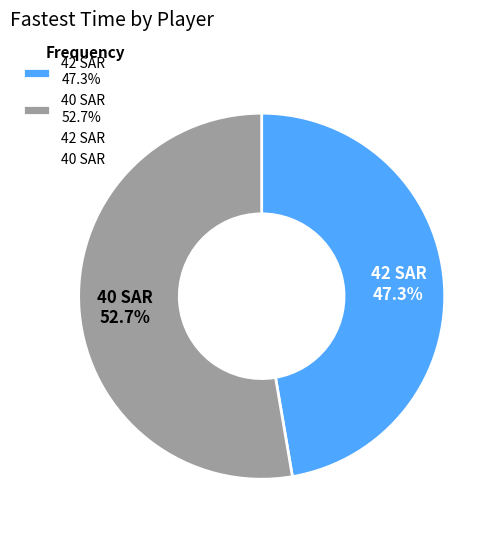

Which category has the smallest portion of the pie?

42 SAR